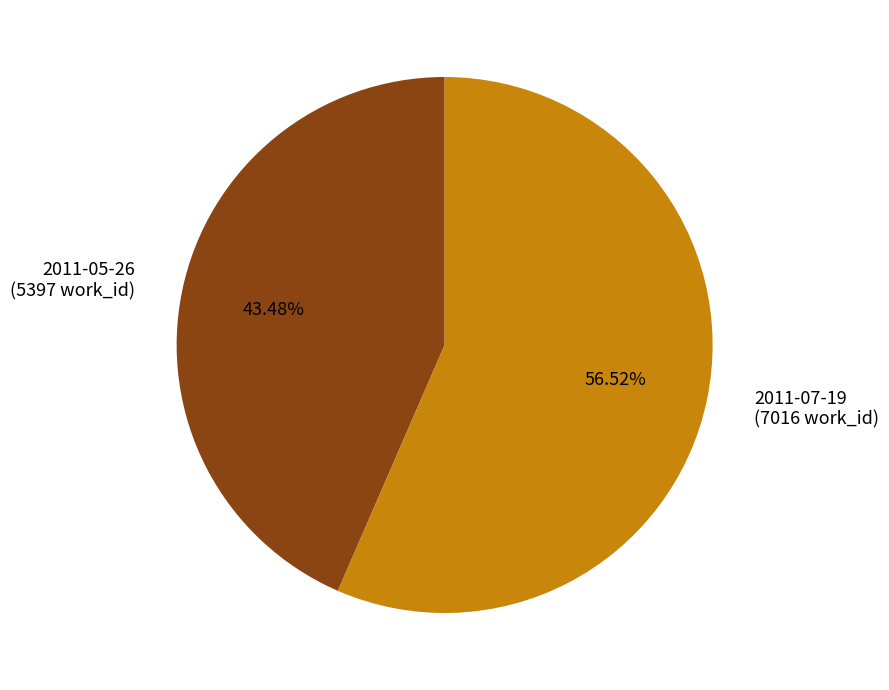

Combined, what portion of the pie is 2011-05-26 and 2011-07-19?

100.0%